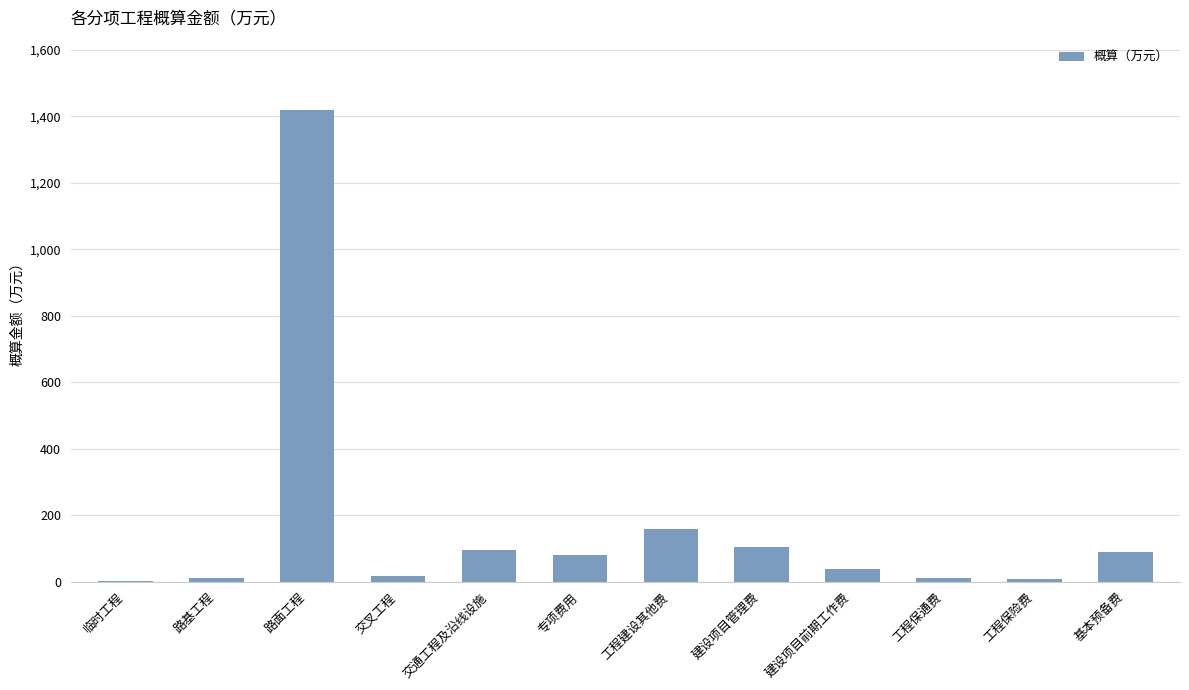

What is the greatest value displayed?

1418.3